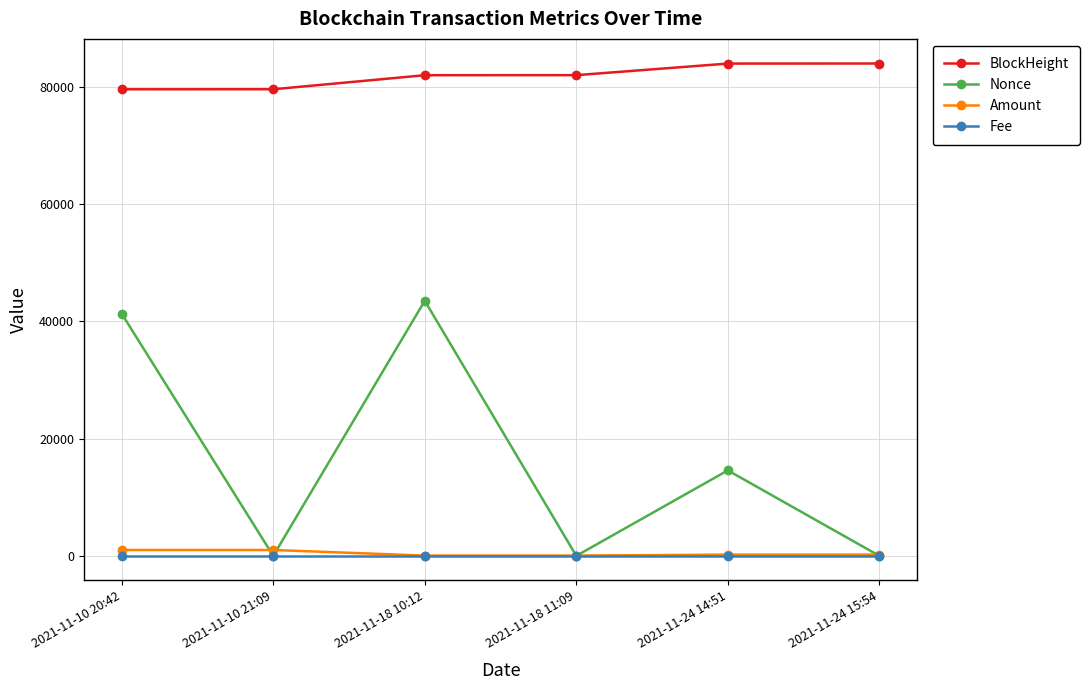

At how many categories does at least one series exceed 78401?

6